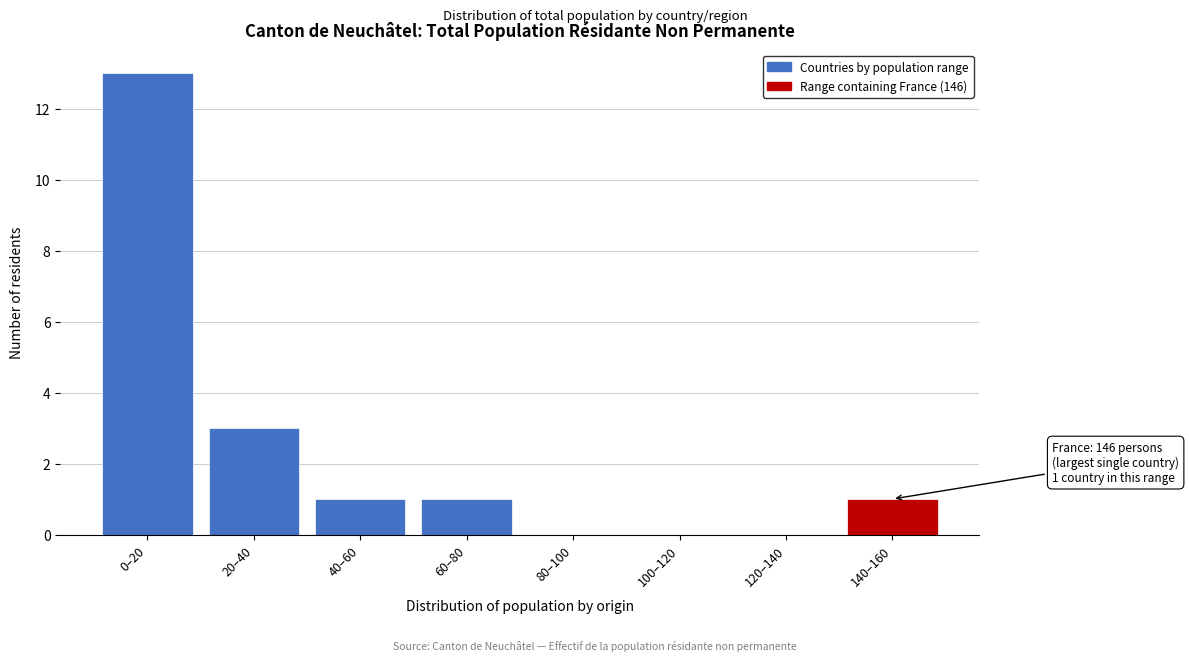

Reading left to right, transcribe all the data shown in this chart.

0–20=13	20–40=3	40–60=1	60–80=1	80–100=0	100–120=0	120–140=0	140–160=1